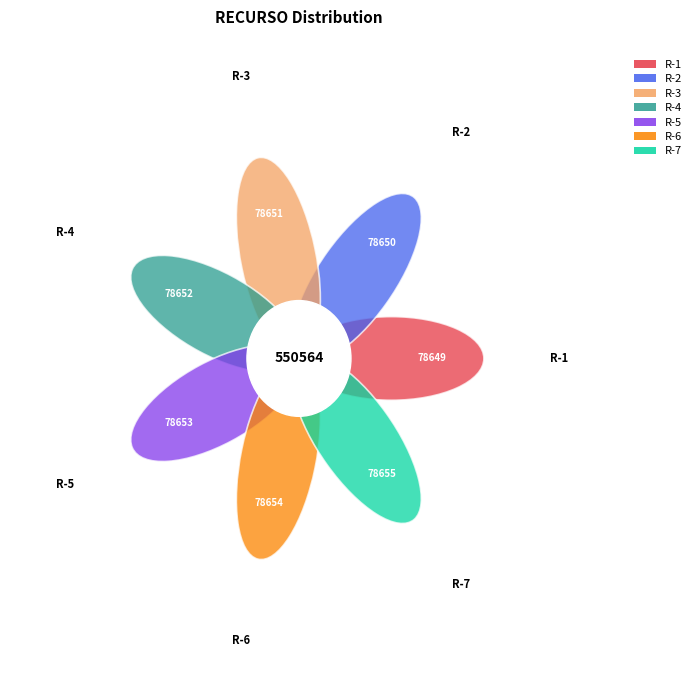

Is there a majority slice in this chart?

No